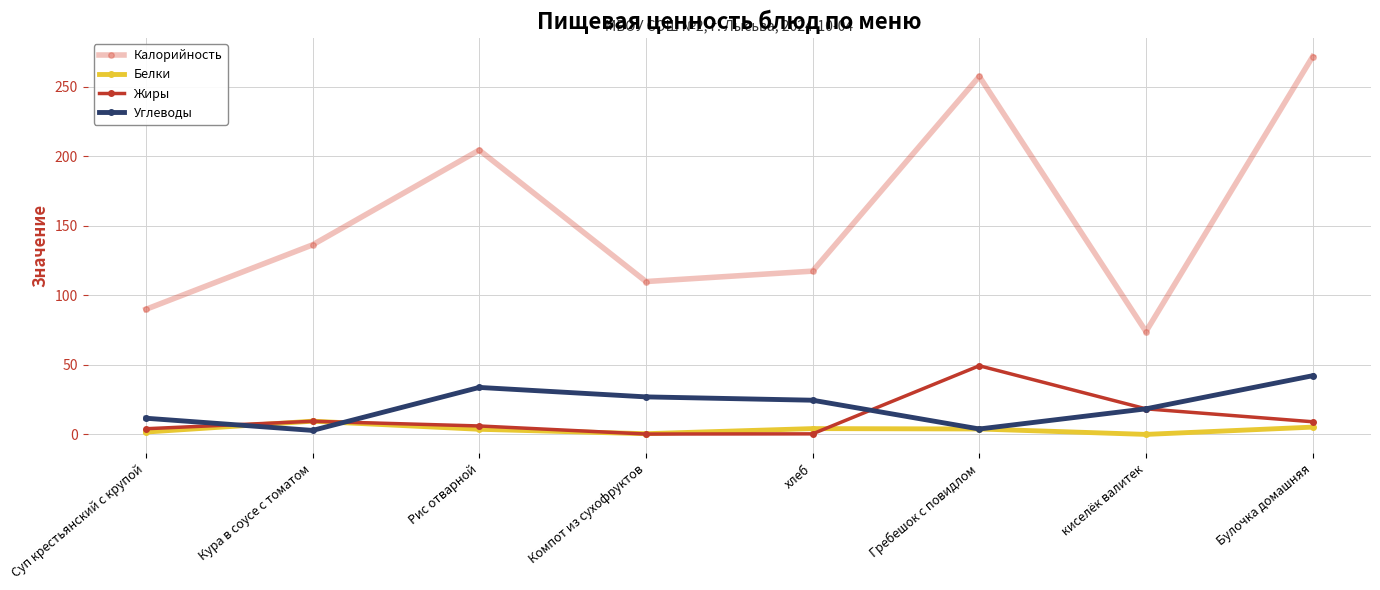

How many lines are shown in the chart?

4